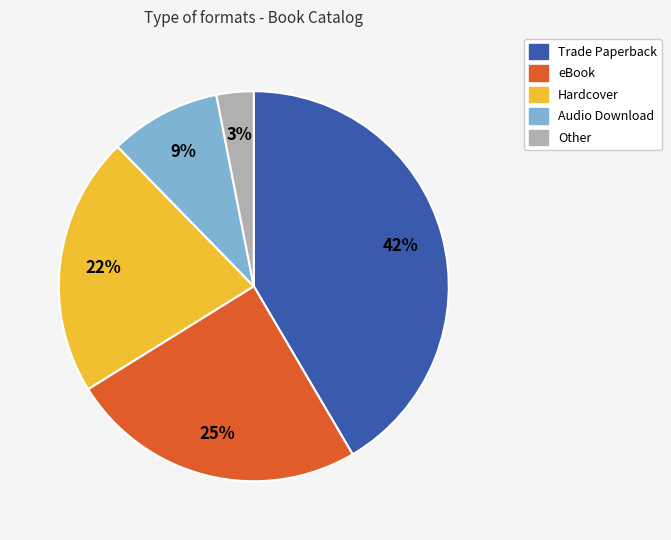

What percentage is the Trade Paperback slice, to the nearest percent?

42%